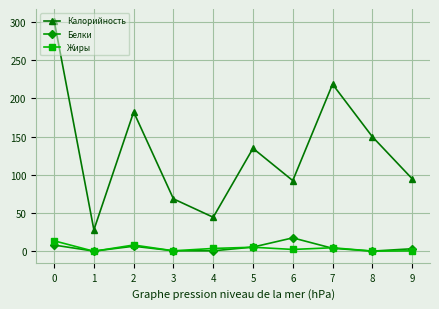

True or false: Калорийность and Белки intersect in this chart.

False